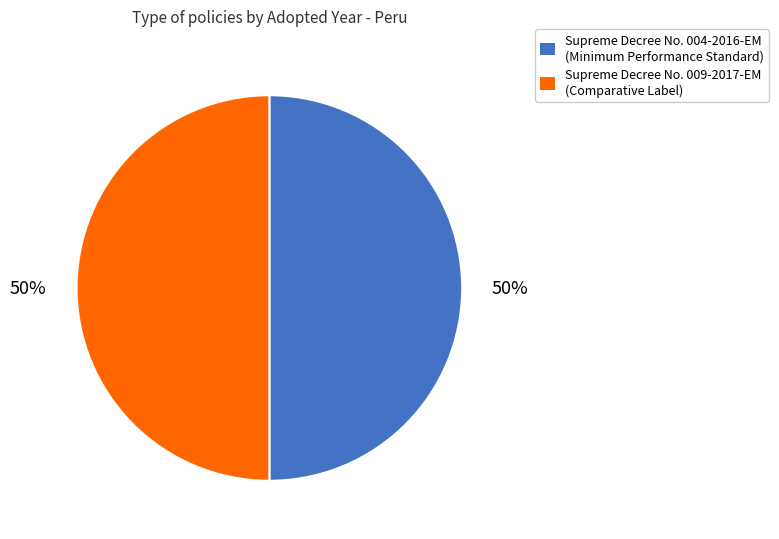

True or false: Supreme Decree No. 004-2016-EM (Minimum Performance Standard) accounts for 50% of the total.

True